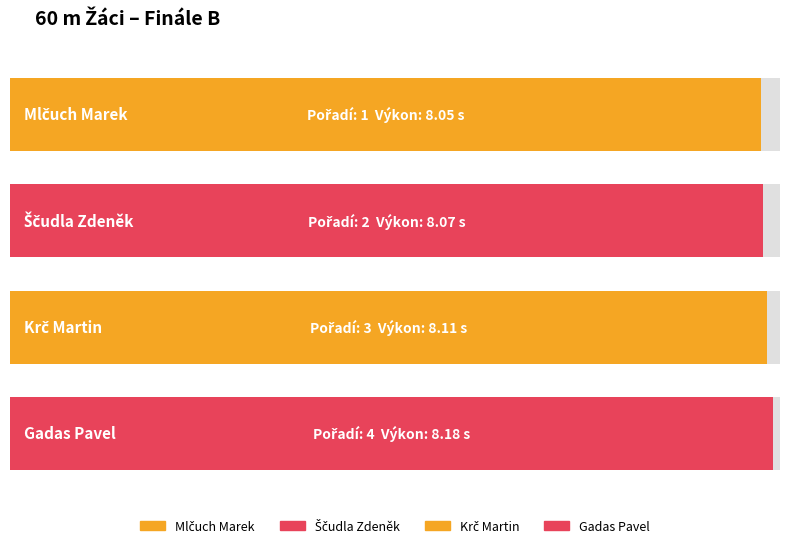

What position from the right is Gadas Pavel?

1